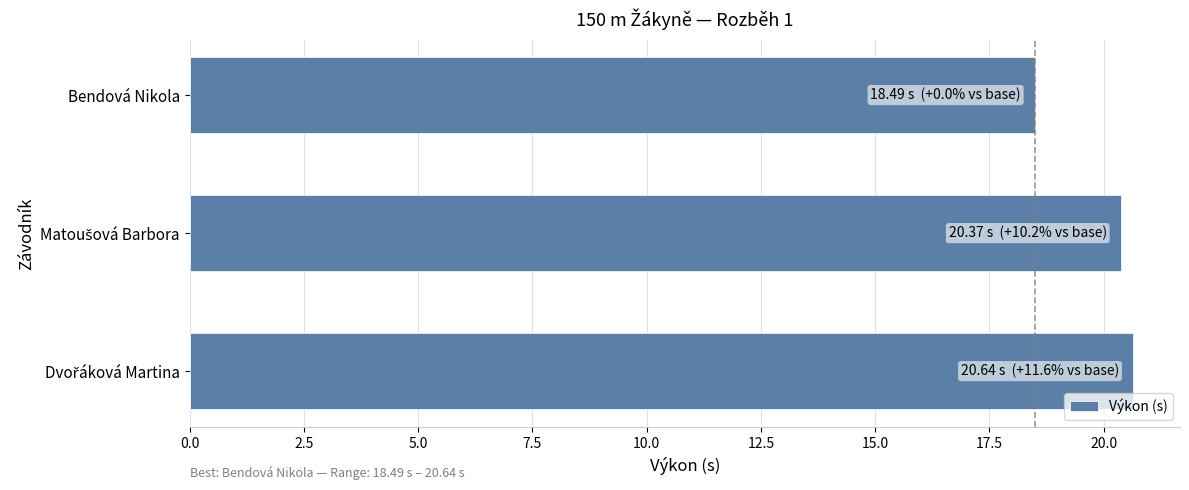

Are the bars horizontal?

Yes